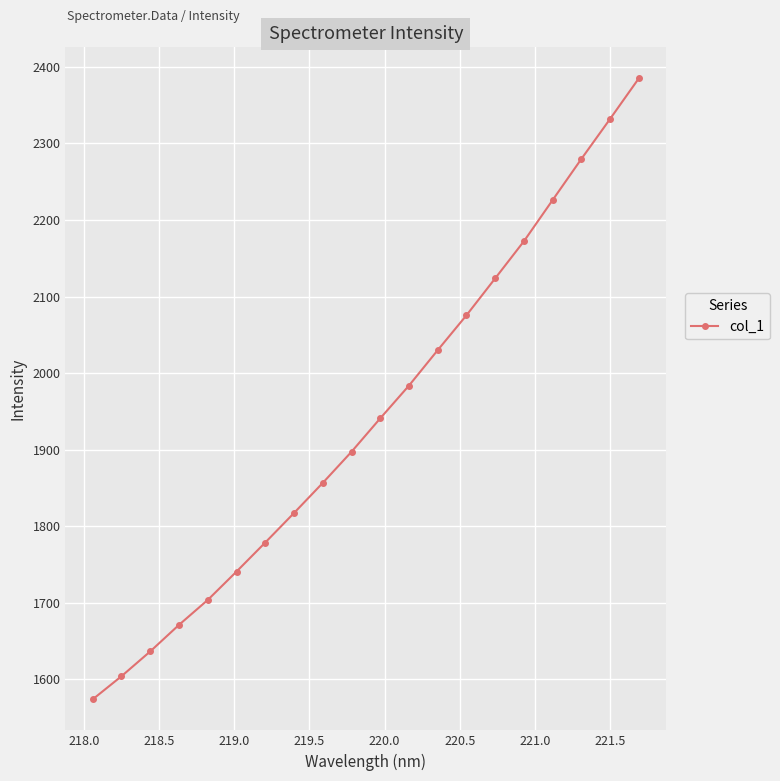

Reading right to left, what are all the values shown in this chart?

2385.1	2332.1	2279.8	2226.1	2172.2	2123.7	2075.5	2029.9	1983.6	1940.8	1897.1	1856.4	1817.1	1778.5	1740.5	1703.4	1670.9	1636.2	1603.8	1573.6